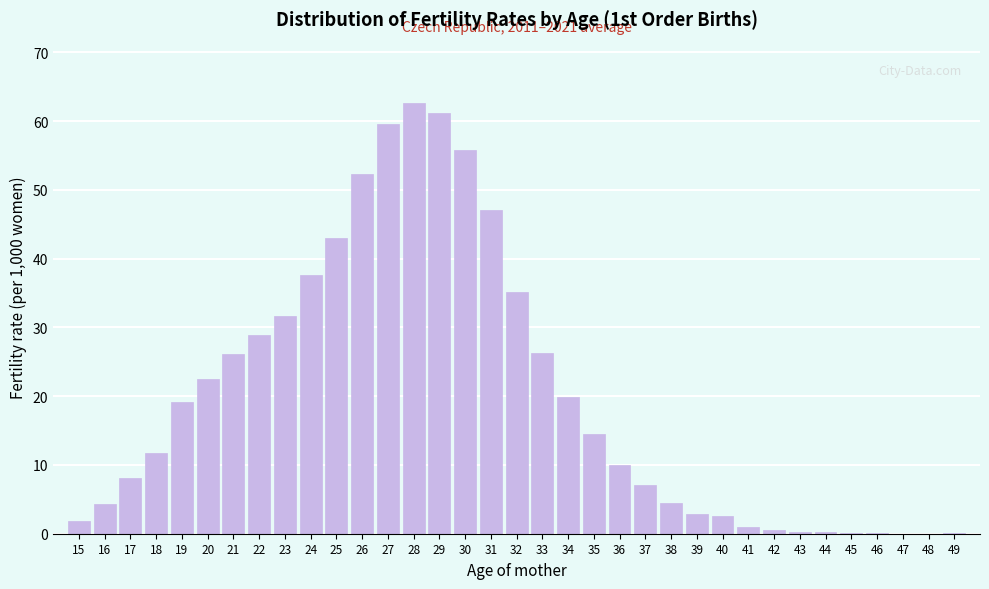

What is the change in value from 17 to 34?

+11.8